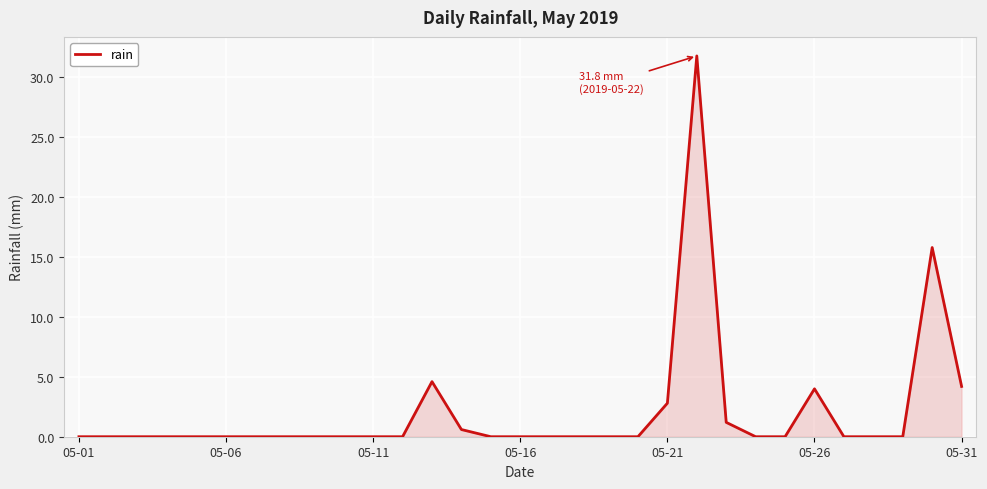

What is the maximum value shown in the chart?

31.8